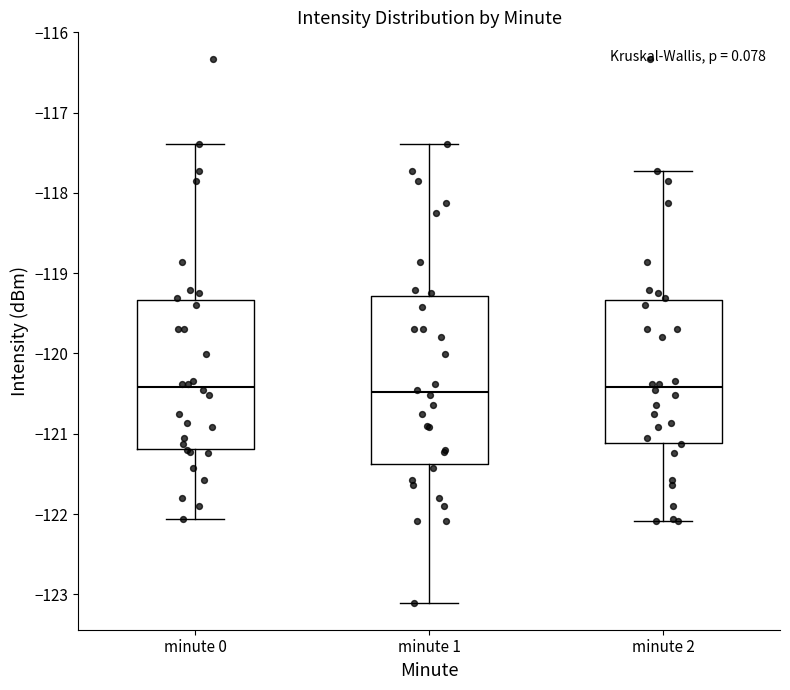

Where is the lower edge of the box for minute 0 on the y-axis? The values are not printed on the chart, so give them approximately, as read against the axis.

-121.2